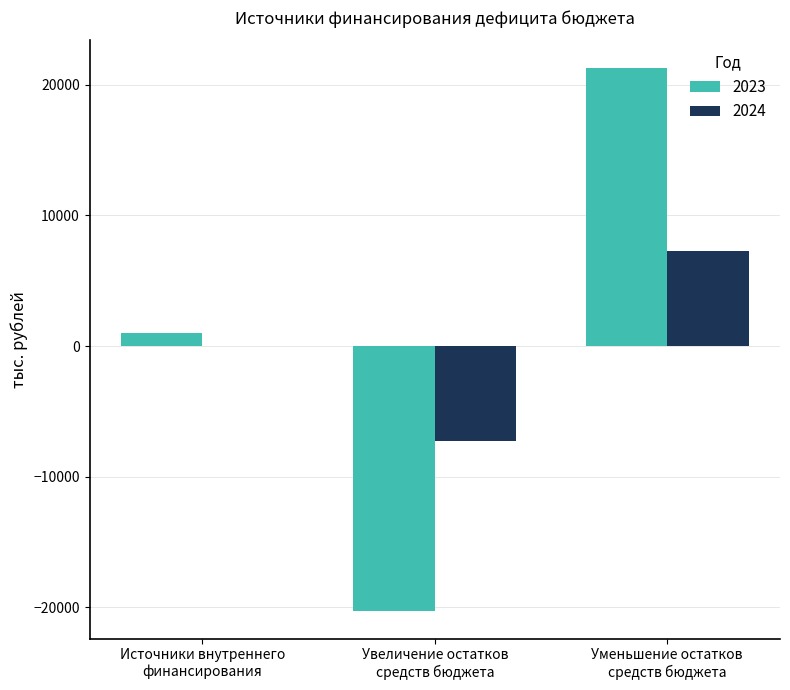

The 2024 series shows 11691.9 at Уменьшение остатков
средств бюджета. True or false?

False